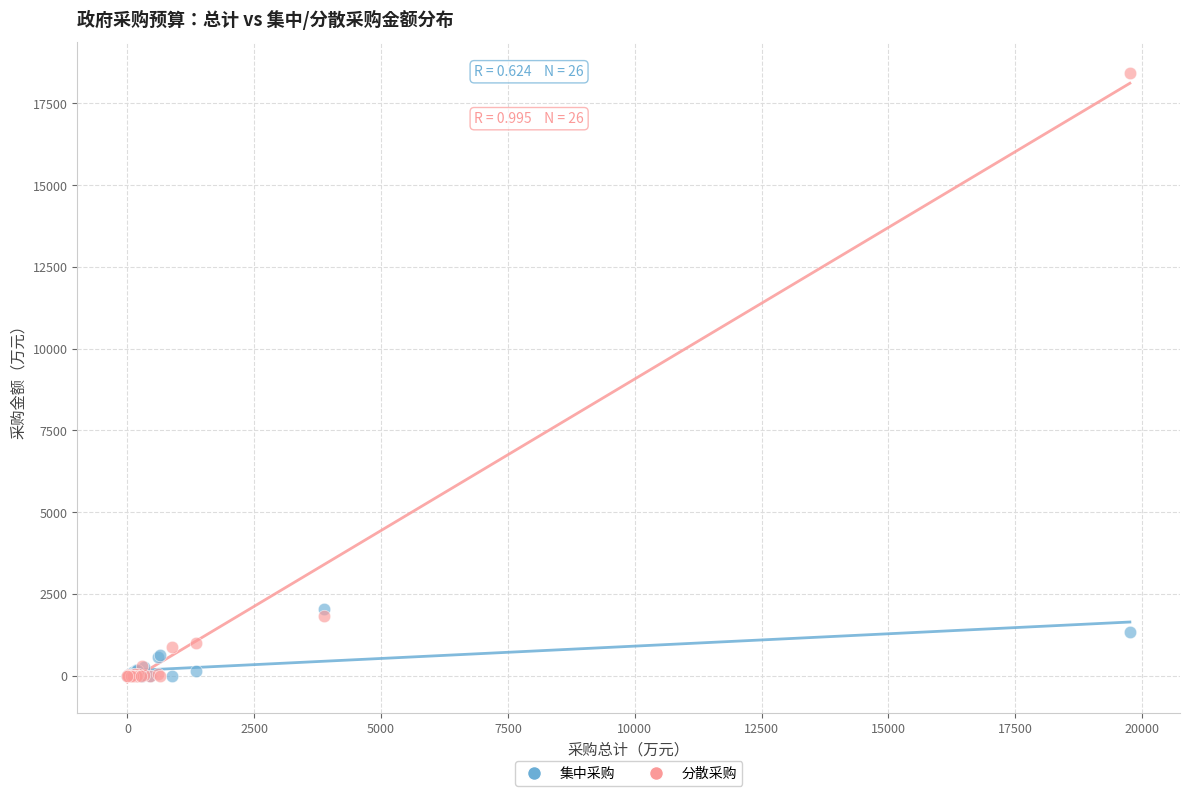

Across all series, what Y value is closest to 9217?

2051.0